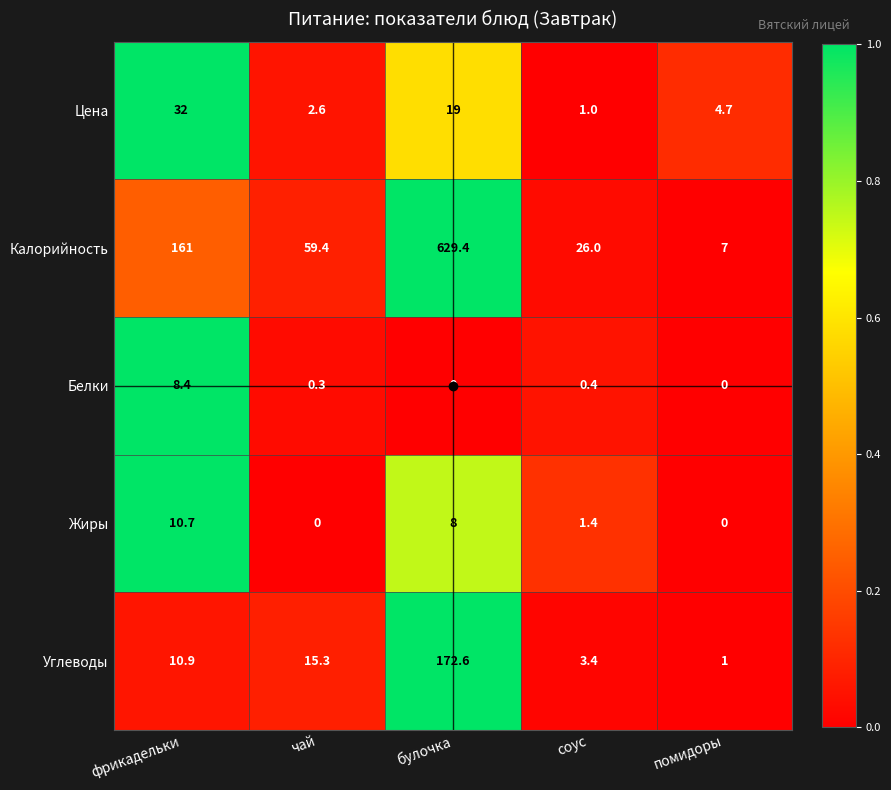

The value of Цена at соус is 0.7. True or false?

False